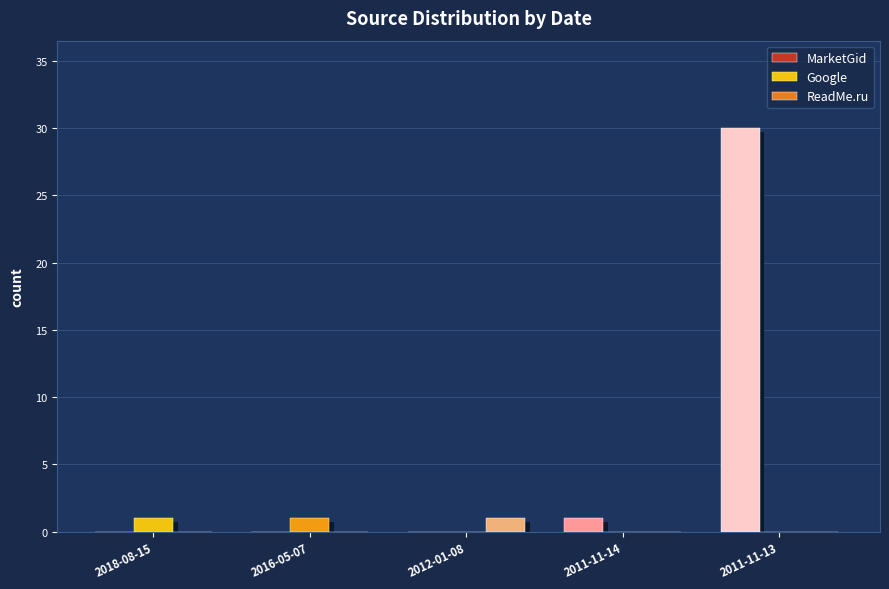

At how many categories does at least one series exceed 17?

1